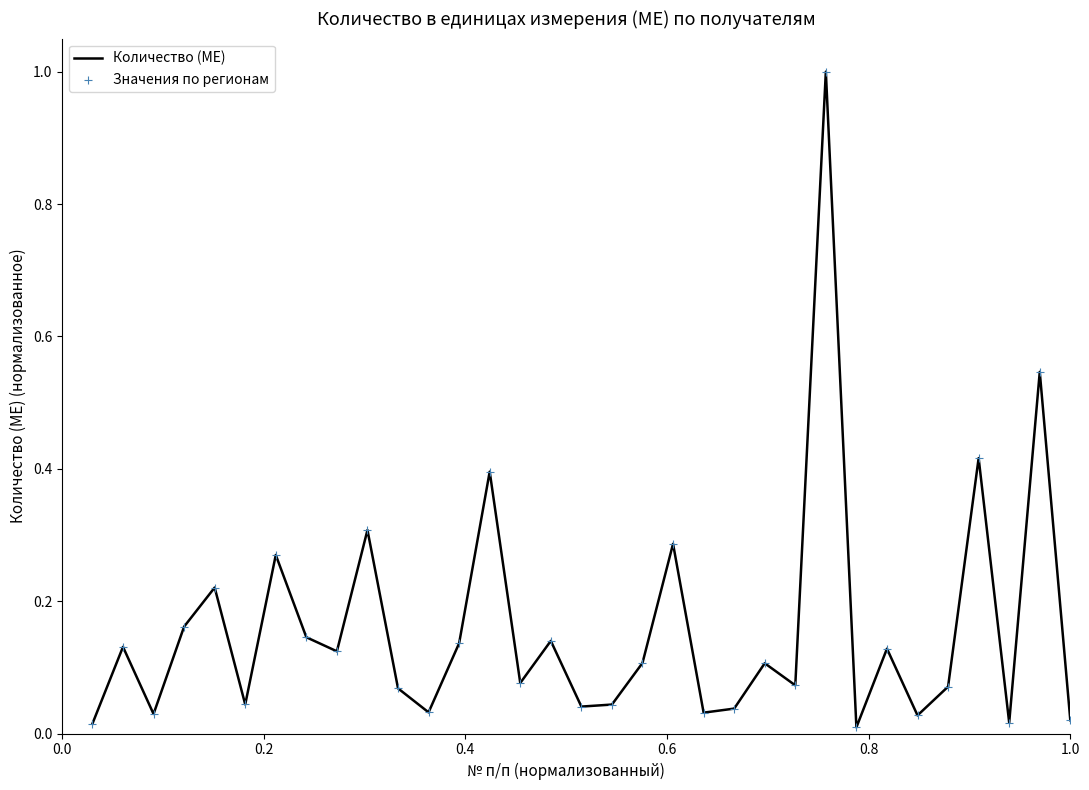

What is the difference between the maximum and minimum values?

1.0